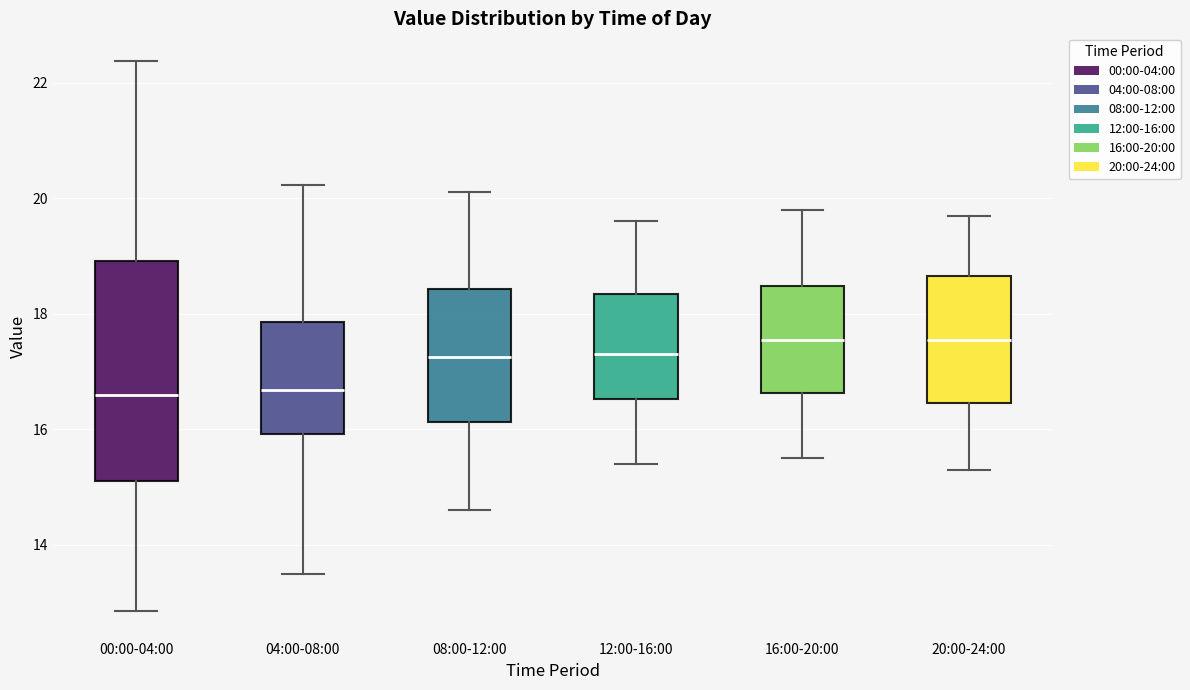

Where is the upper edge of the box for 16:00-20:00 on the y-axis? The values are not printed on the chart, so give them approximately, as read against the axis.

18.4